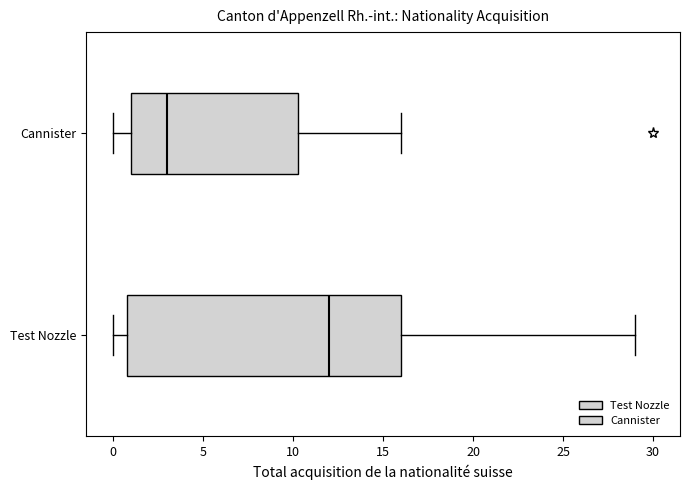

Where is the right edge of the box for Test Nozzle on the x-axis? The values are not printed on the chart, so give them approximately, as read against the axis.

16.0